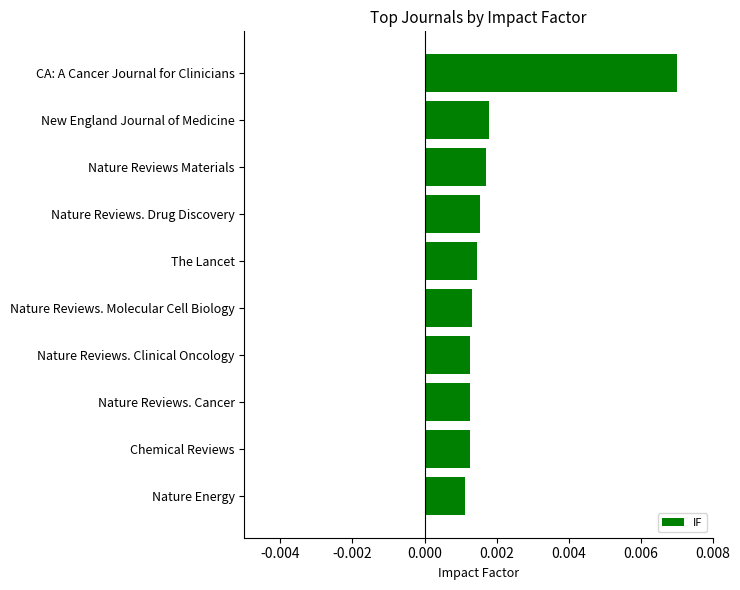

Which label corresponds to the largest value in the chart?

CA: A Cancer Journal for Clinicians